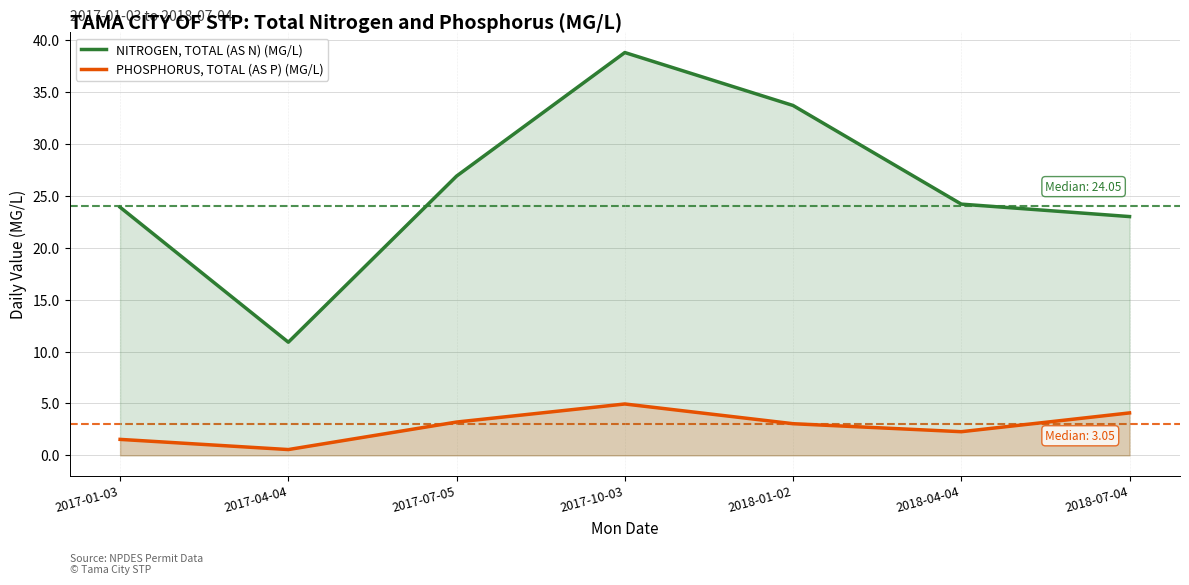

What is the sum of all PHOSPHORUS, TOTAL (AS P) (MG/L) values?

19.7